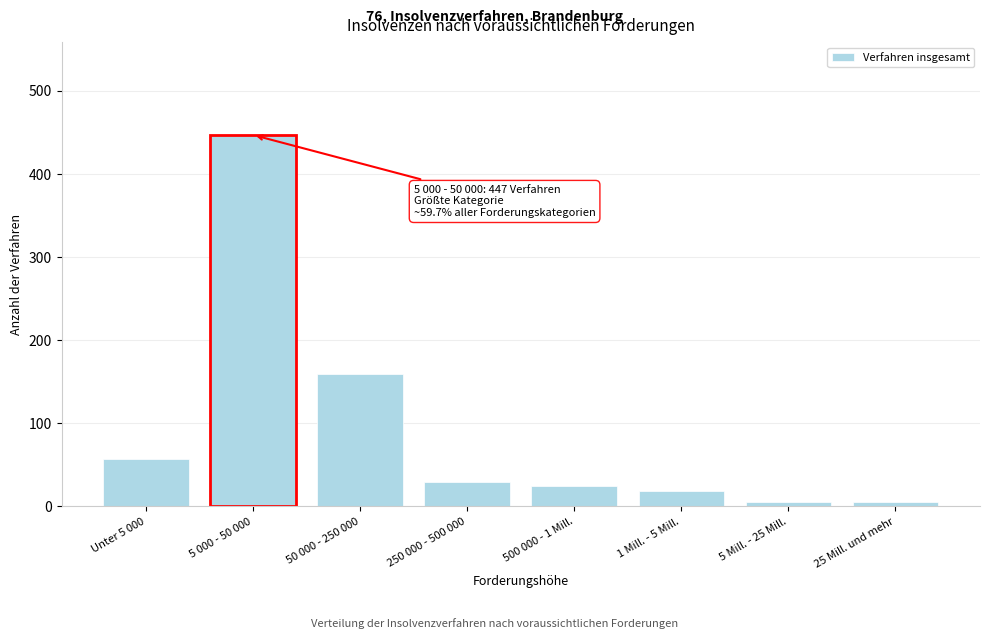

What is the greatest value displayed?

447